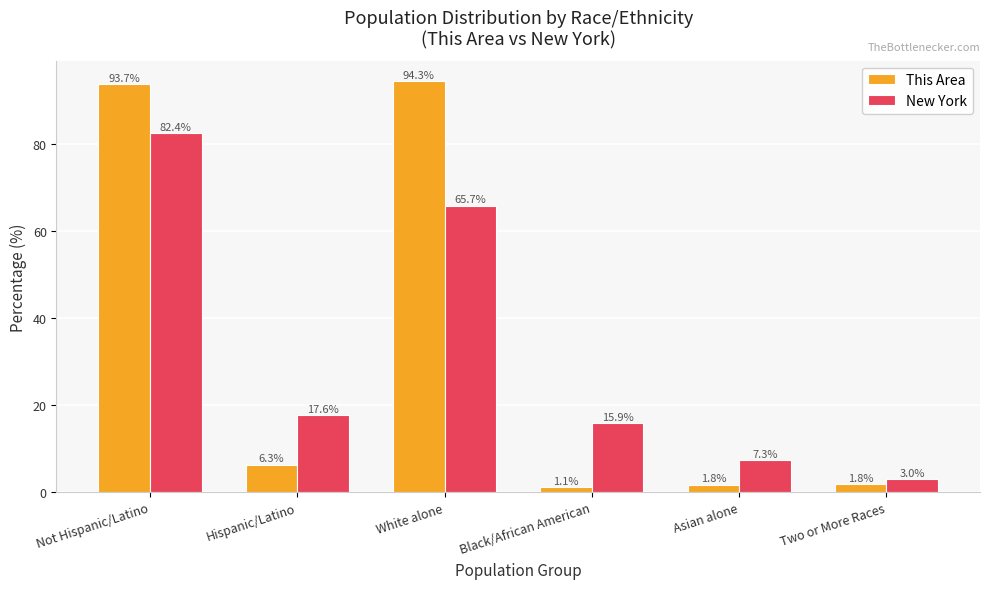

Where is This Area nearest to the value 47?

Hispanic/Latino